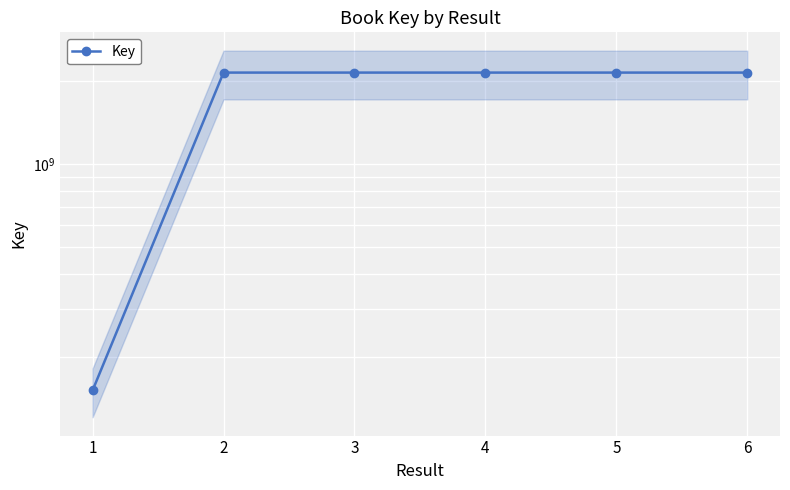

True or false: the data shows 2137722071 at 3.

True